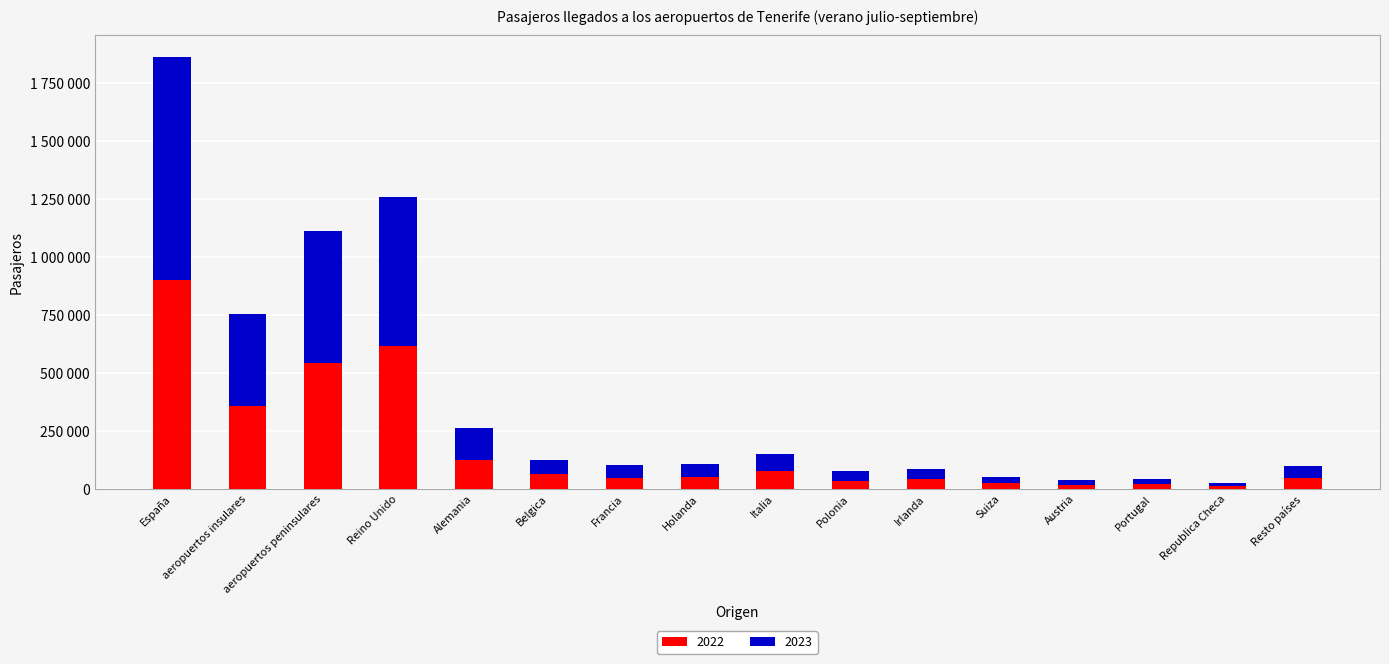

Are the bars horizontal?

No